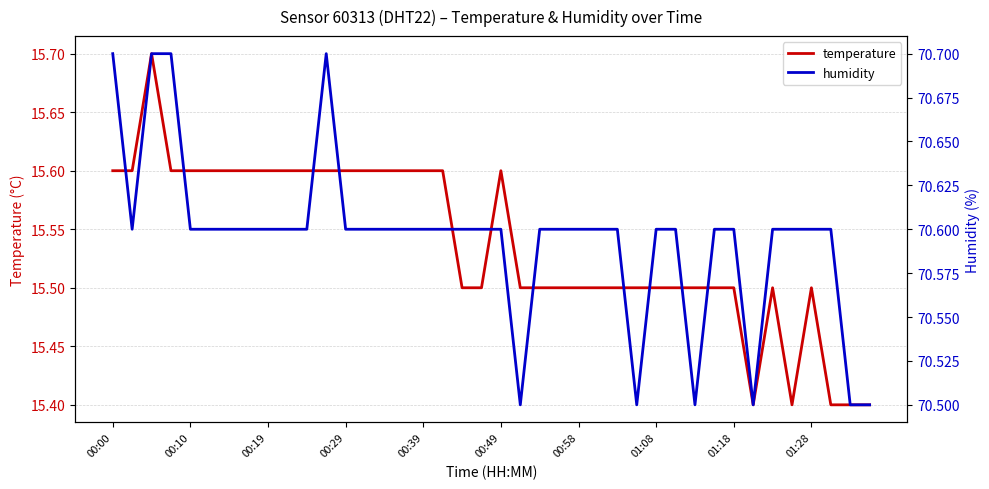

True or false: humidity and temperature intersect in this chart.

False